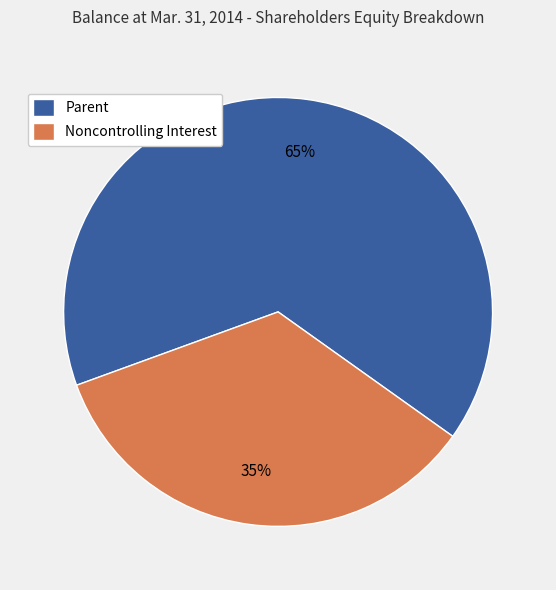

Is the sum of Noncontrolling Interest and Parent greater than half?

Yes